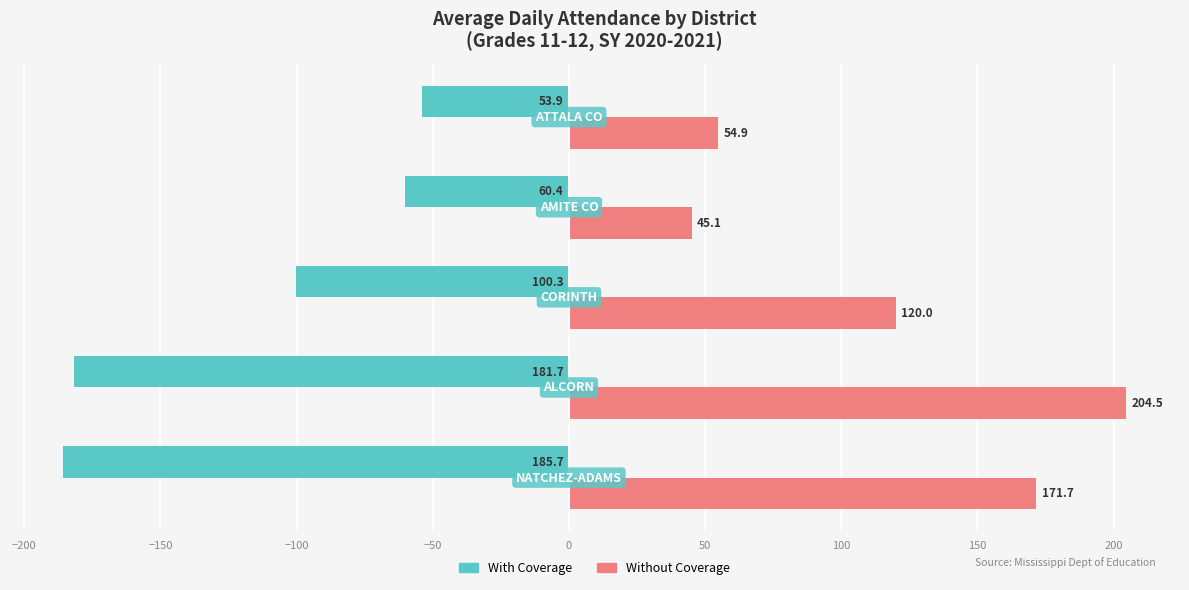

What is the difference between the maximum and second lowest values in the Without Coverage series?

149.6